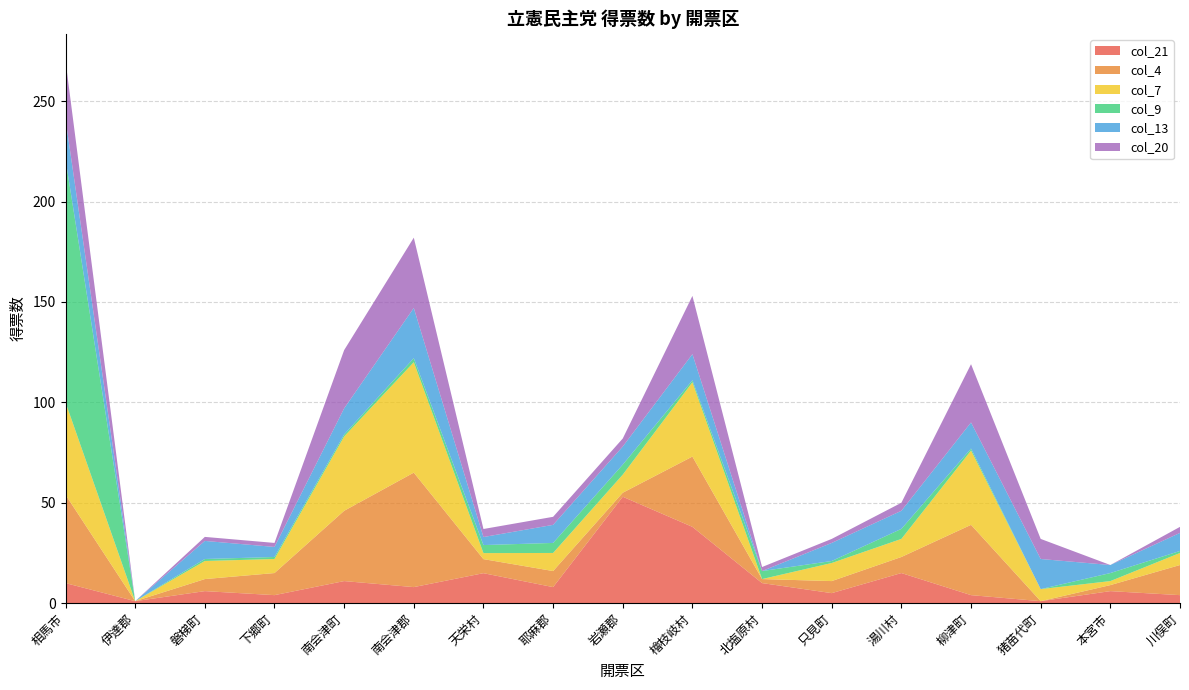

Reading left to right, extract all data points from this chart.

col_21: 相馬市=10.0	伊達郡=1.0	磐梯町=6.0	下郷町=4.0	南会津町=11.0	南会津郡=8.0	天栄村=14.9	耶麻郡=8.0	岩瀬郡=53.0	檜枝岐村=38.0	北塩原村=10.0	只見町=5.0	湯川村=15.0	柳津町=4.0	猪苗代町=1.0	本宮市=6.0	川俣町=4.0
col_4: 相馬市=44.0	伊達郡=0.0	磐梯町=6.0	下郷町=11.0	南会津町=35.0	南会津郡=57.0	天栄村=7.0	耶麻郡=8.0	岩瀬郡=2.0	檜枝岐村=35.0	北塩原村=2.0	只見町=6.0	湯川村=8.0	柳津町=35.0	猪苗代町=0.0	本宮市=3.0	川俣町=15.0
col_7: 相馬市=46.0	伊達郡=0.0	磐梯町=9.0	下郷町=7.0	南会津町=37.0	南会津郡=55.0	天栄村=3.0	耶麻郡=9.0	岩瀬郡=9.0	檜枝岐村=37.0	北塩原村=0.0	只見町=9.0	湯川村=9.0	柳津町=37.0	猪苗代町=6.0	本宮市=2.0	川俣町=6.0
col_9: 相馬市=121.0	伊達郡=0.0	磐梯町=1.0	下郷町=1.0	南会津町=1.0	南会津郡=2.0	天栄村=4.0	耶麻郡=5.0	岩瀬郡=5.0	檜枝岐村=1.0	北塩原村=4.0	只見町=1.0	湯川村=5.0	柳津町=1.0	猪苗代町=0.0	本宮市=4.0	川俣町=1.0
col_13: 相馬市=20.0	伊達郡=0.0	磐梯町=9.0	下郷町=5.0	南会津町=13.0	南会津郡=25.0	天栄村=4.0	耶麻郡=9.0	岩瀬郡=9.0	檜枝岐村=13.0	北塩原村=0.0	只見町=9.0	湯川村=9.0	柳津町=13.0	猪苗代町=15.0	本宮市=4.0	川俣町=9.0
col_20: 相馬市=29.0	伊達郡=0.0	磐梯町=2.0	下郷町=2.0	南会津町=29.0	南会津郡=35.0	天栄村=4.0	耶麻郡=4.0	岩瀬郡=4.0	檜枝岐村=29.0	北塩原村=2.0	只見町=2.0	湯川村=4.0	柳津町=29.0	猪苗代町=10.0	本宮市=0.0	川俣町=3.0